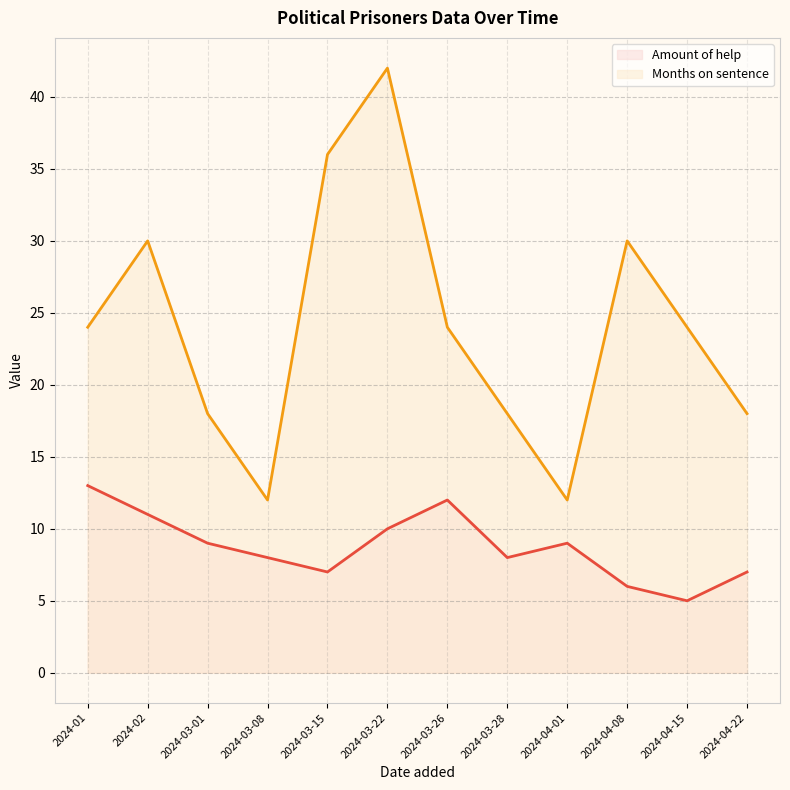

How many data points in Months on sentence are less than 24?

5